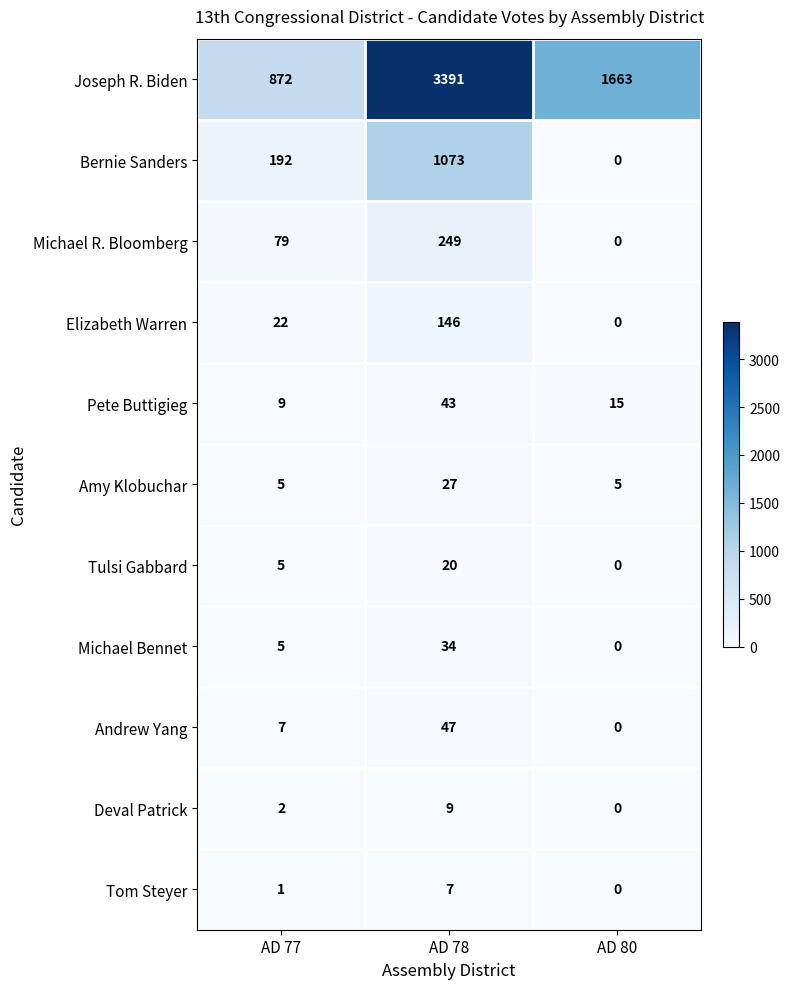

Which series has the largest total across all categories?

Joseph R. Biden